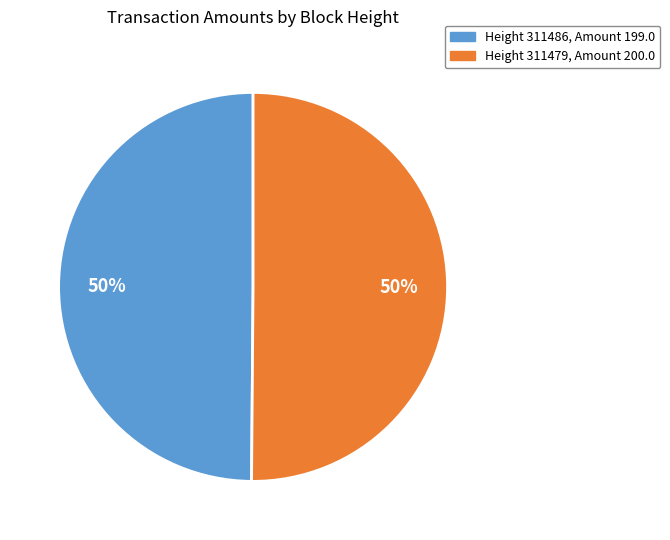

To the nearest percent, what is the average slice percentage?

50%